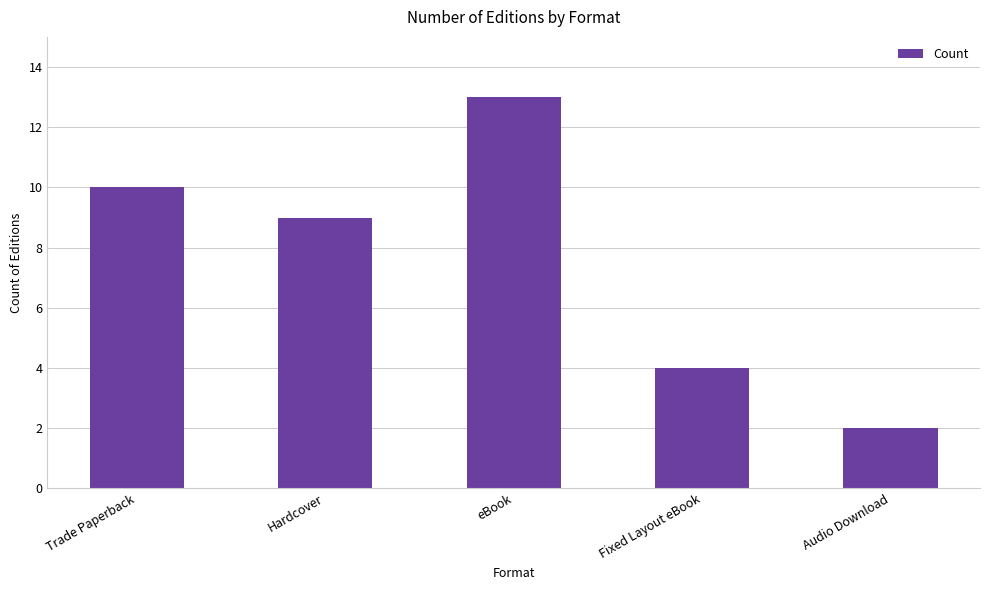

The chart shows a value of 2 at Audio Download. True or false?

True